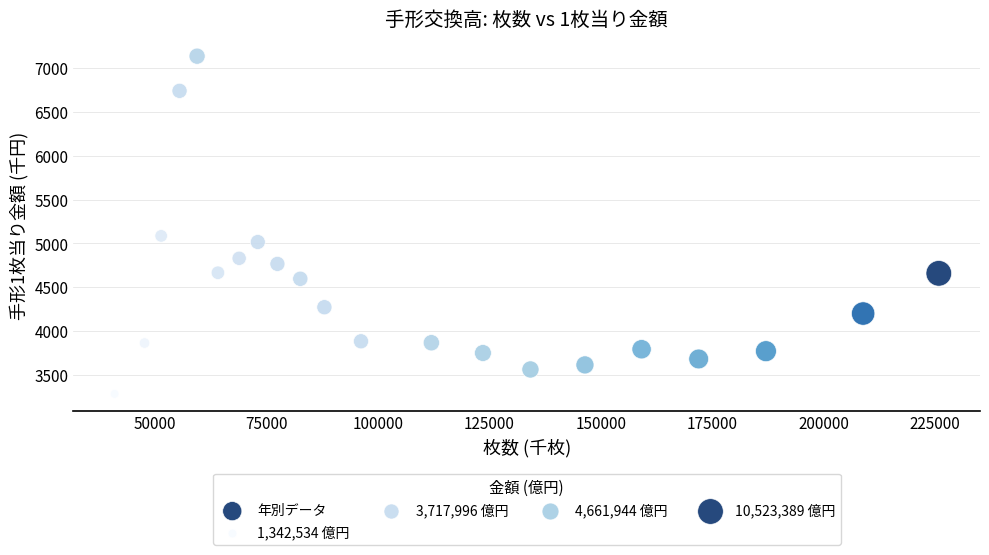

What Y value in the scatter plot is closest to 5210?

5086